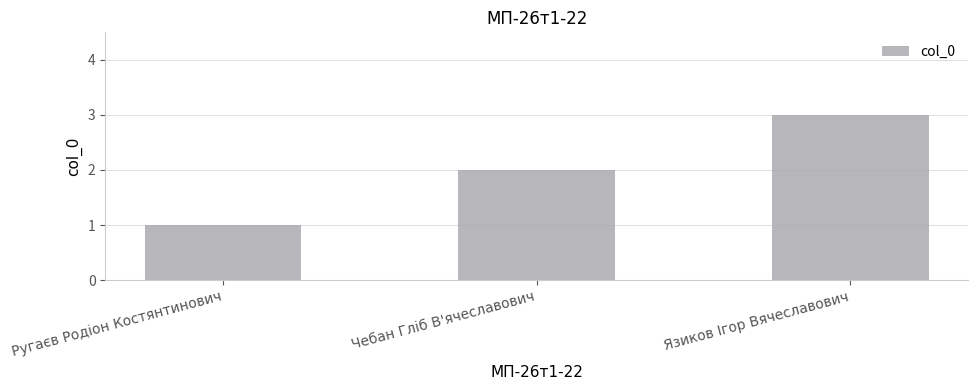

The value at Язиков Ігор Вячеславович is 5. True or false?

False